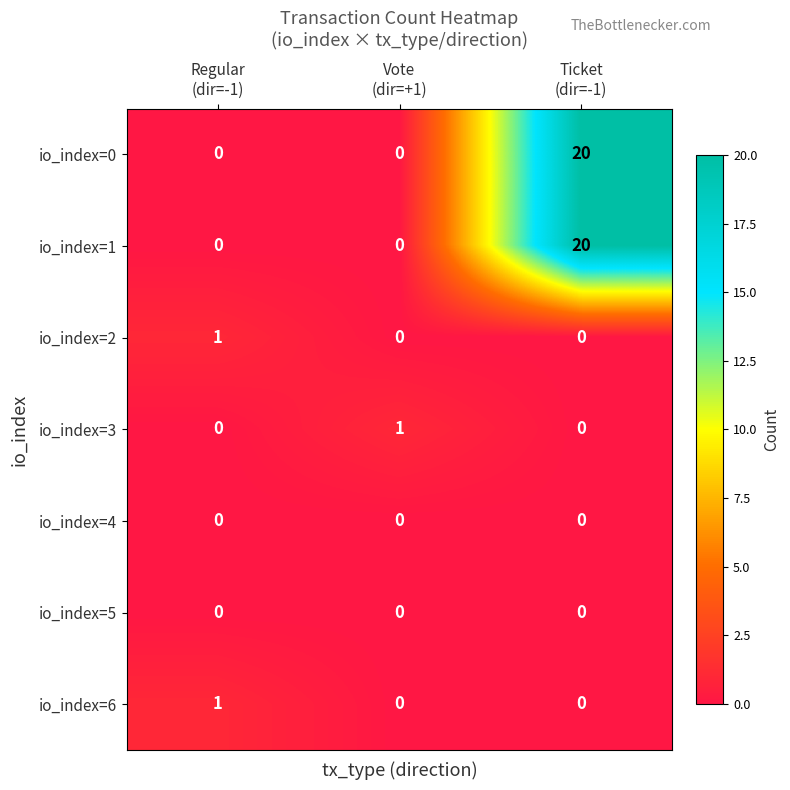

Count the io_index=2 values in the range 0 to 1.

3